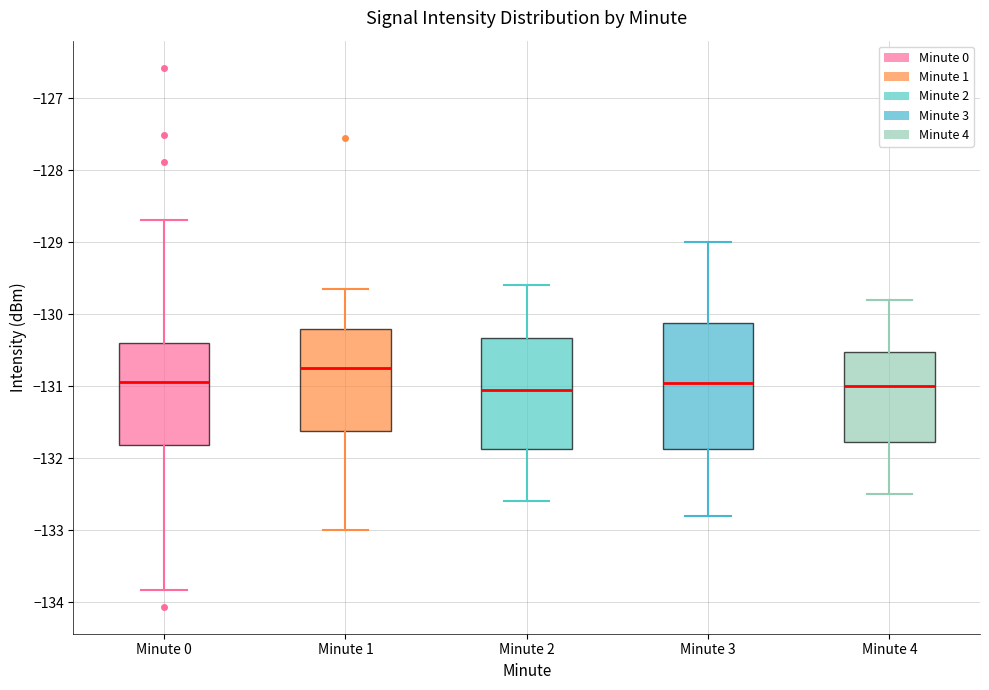

Which box is the tallest, from its lower edge to its upper edge?

Minute 3